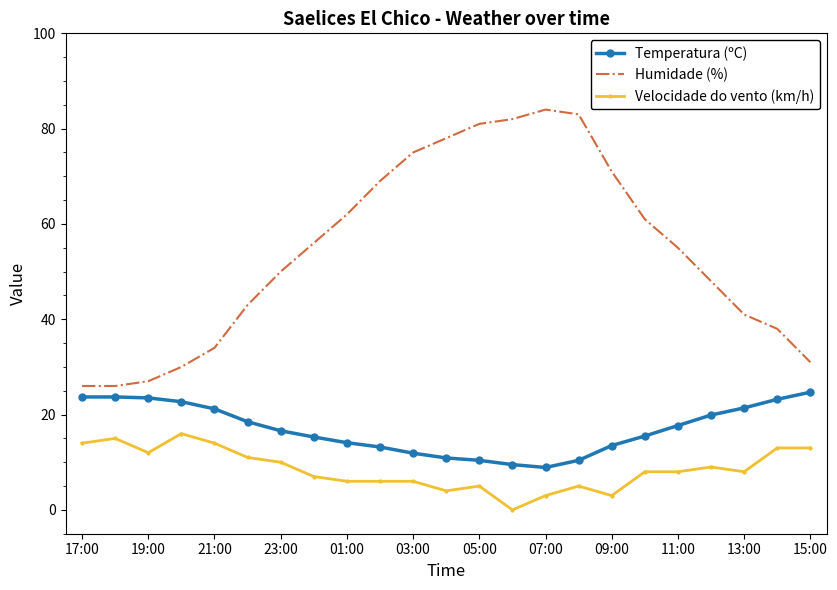

True or false: Temperatura (ºC) and Humidade (%) cross at least once.

False